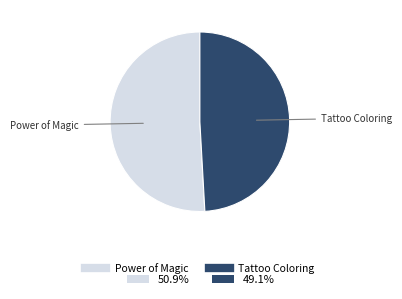

Count the number of slices in the pie.

2